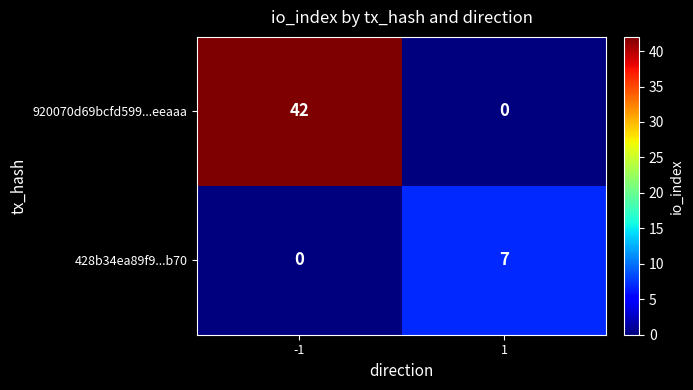

How many data points does each series have?

2